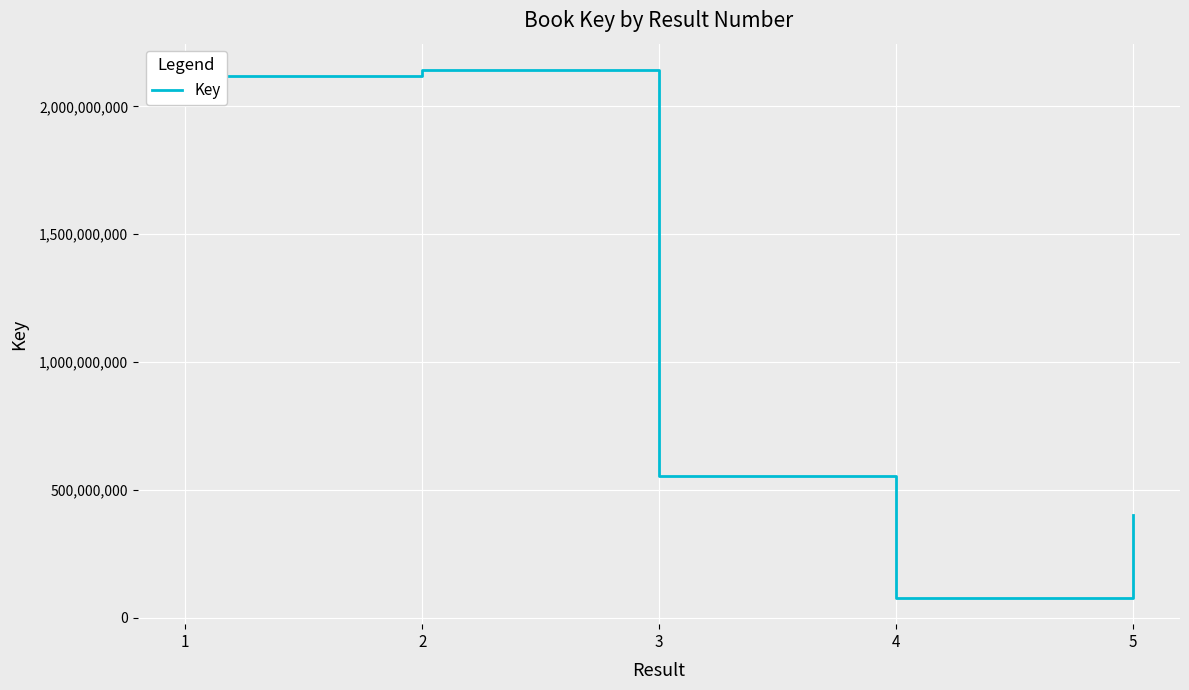

What is the change in value from 2 to 4?

-2064643811